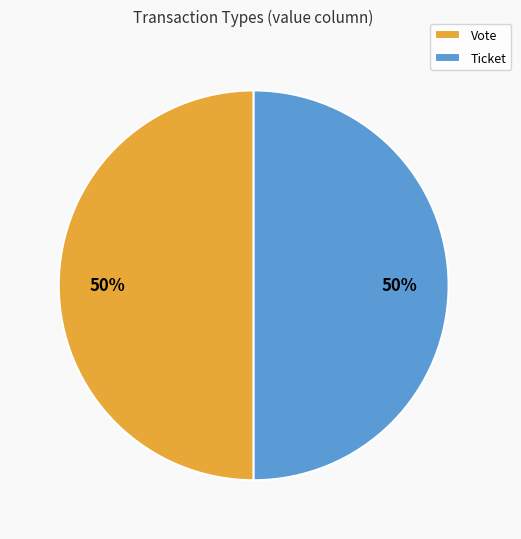

Approximately how many times larger is the value at Ticket compared to Vote?

1.0